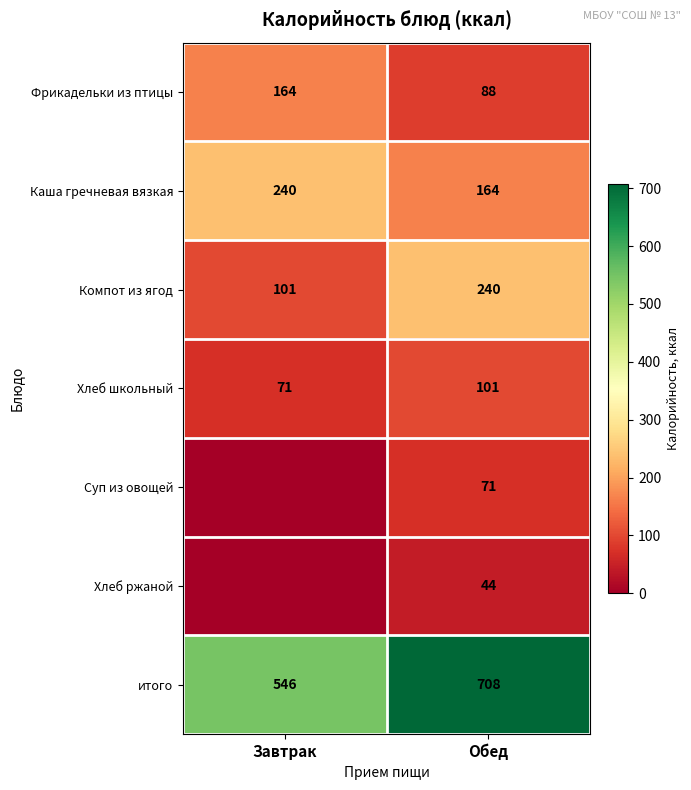

Between Обед and Завтрак, which is larger?

Завтрак